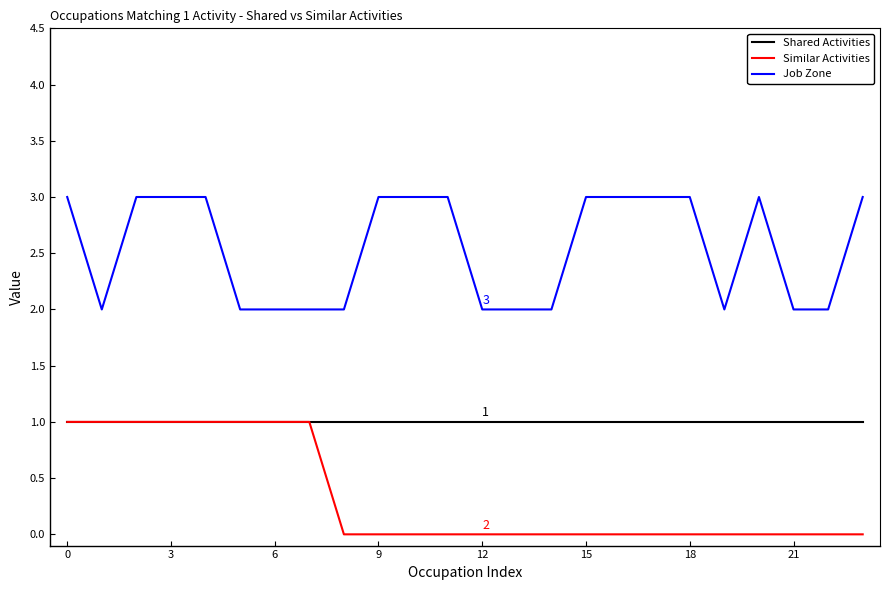

Does the chart display data point markers on the line(s)?

No